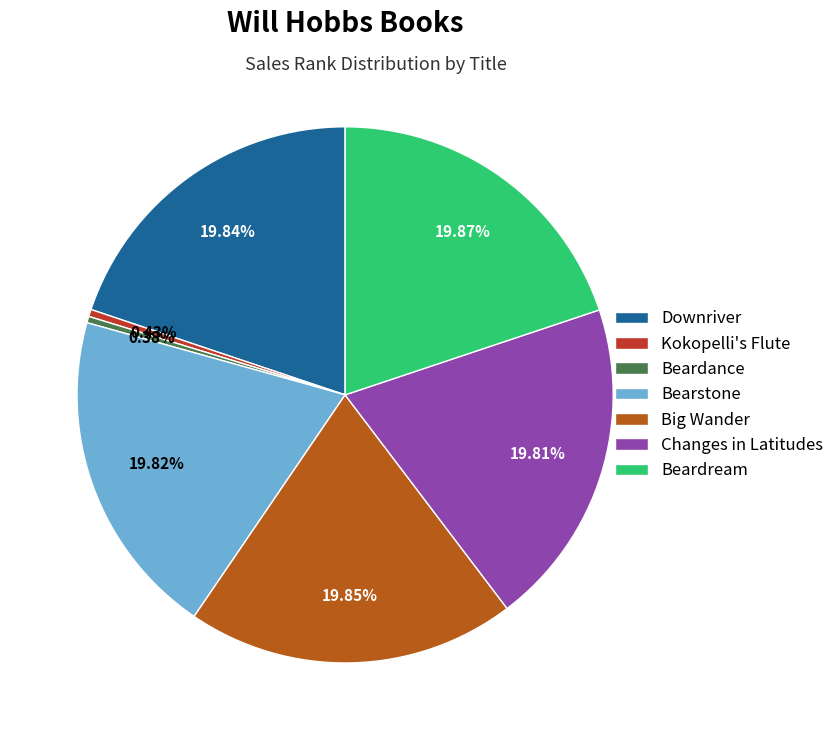

Count the number of slices in the pie.

7